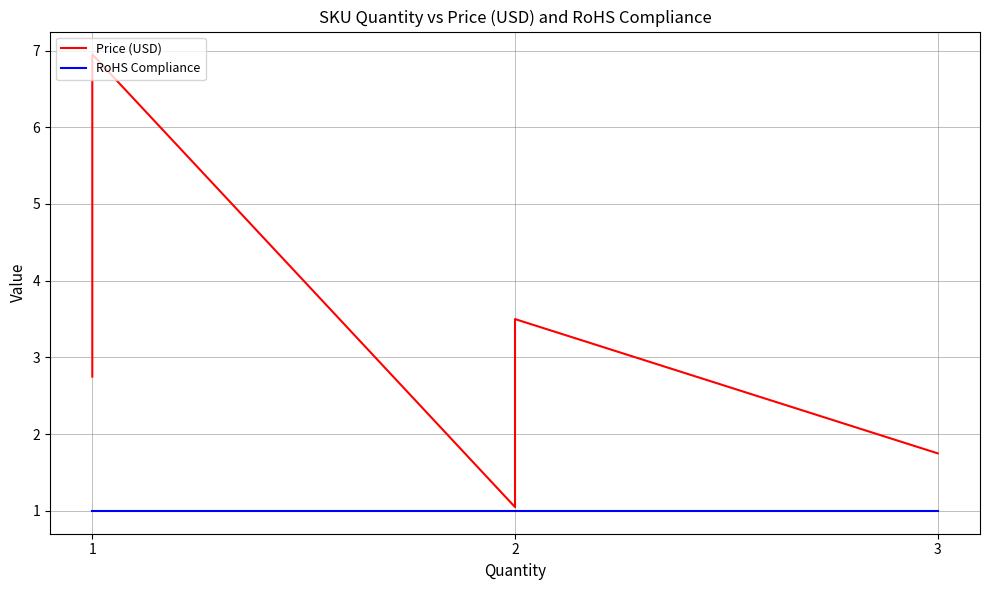

What is the difference between the maximum and minimum values in the Price (USD) series?

5.9